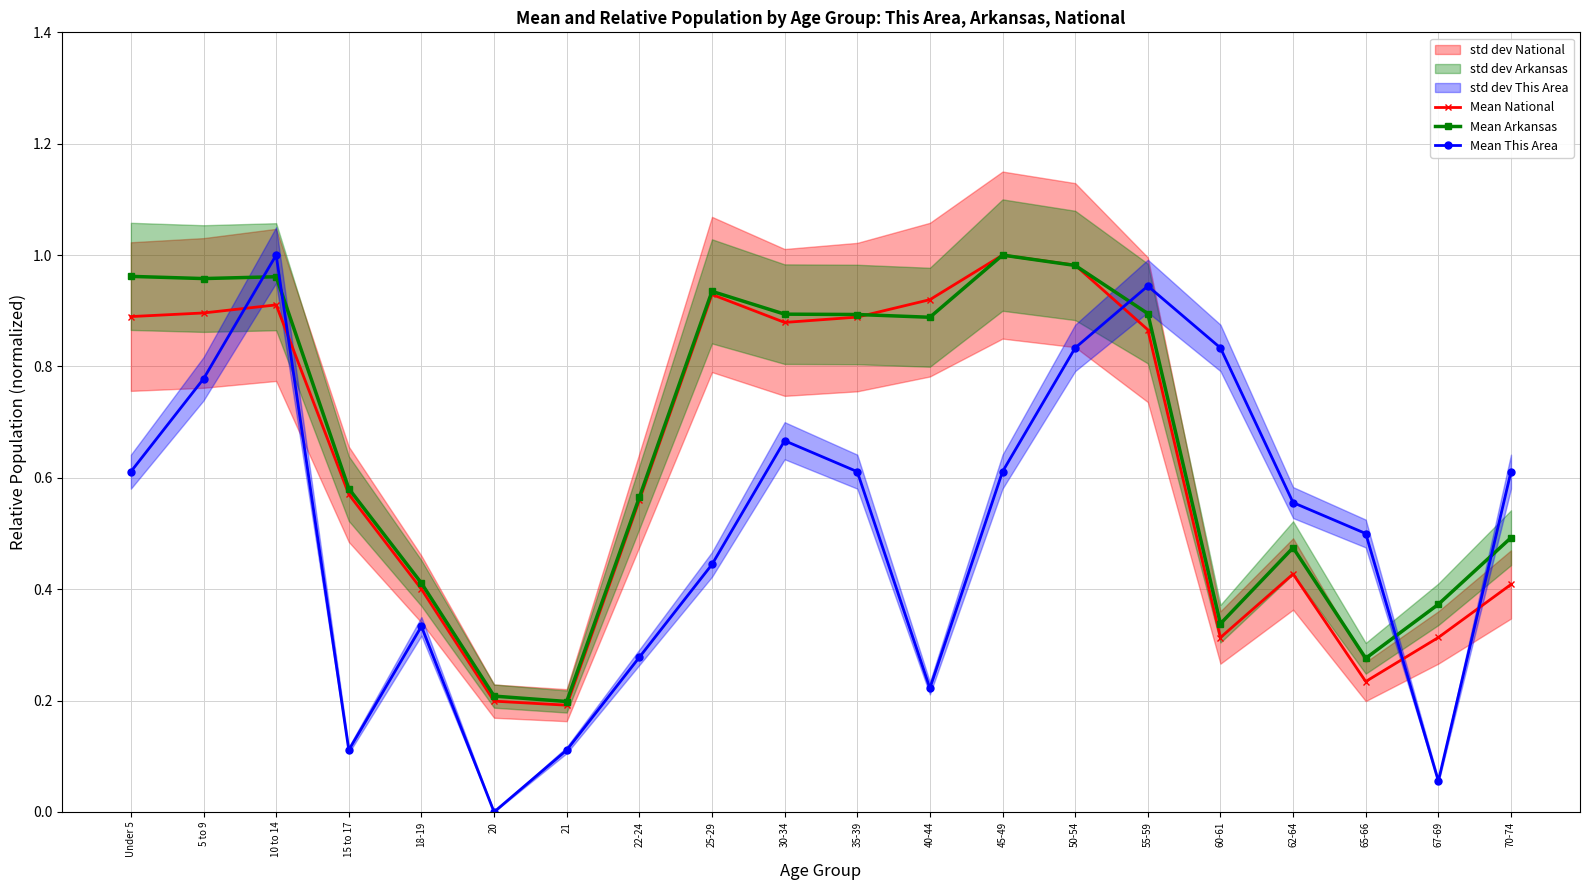

What position from the left is 10 to 14?

3